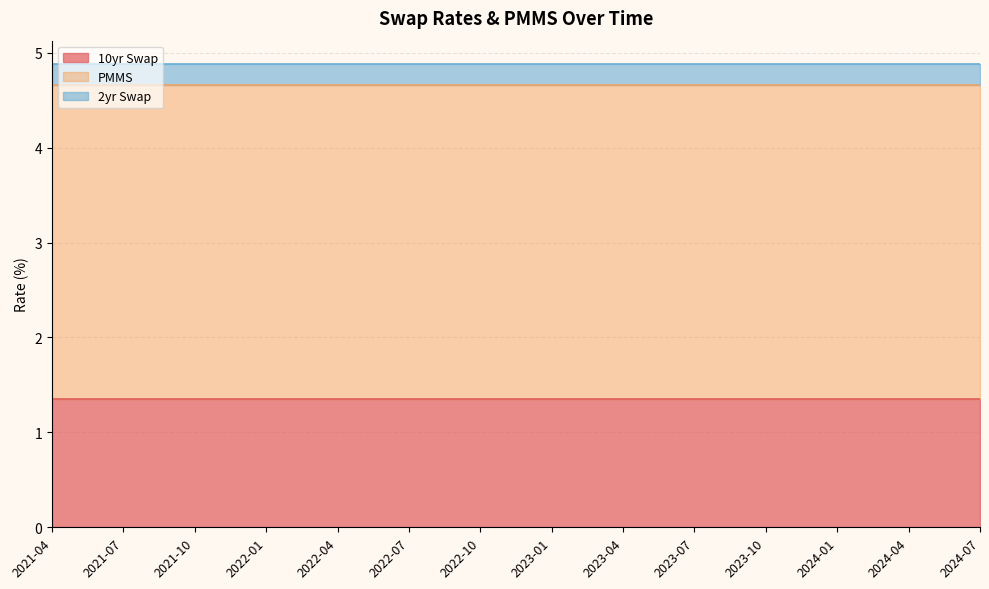

Which series has the largest range (max minus min)?

10yr Swap